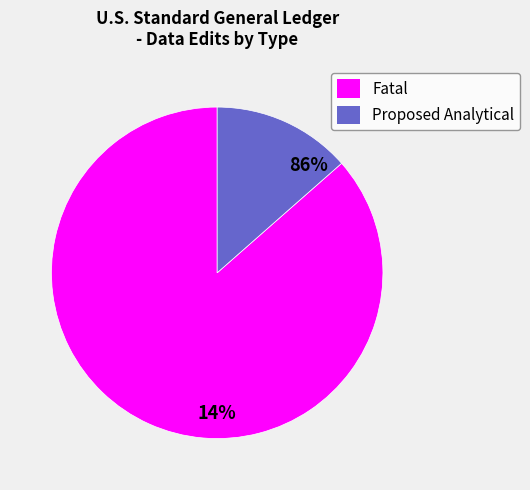

Does Fatal represent more than half of the total?

Yes